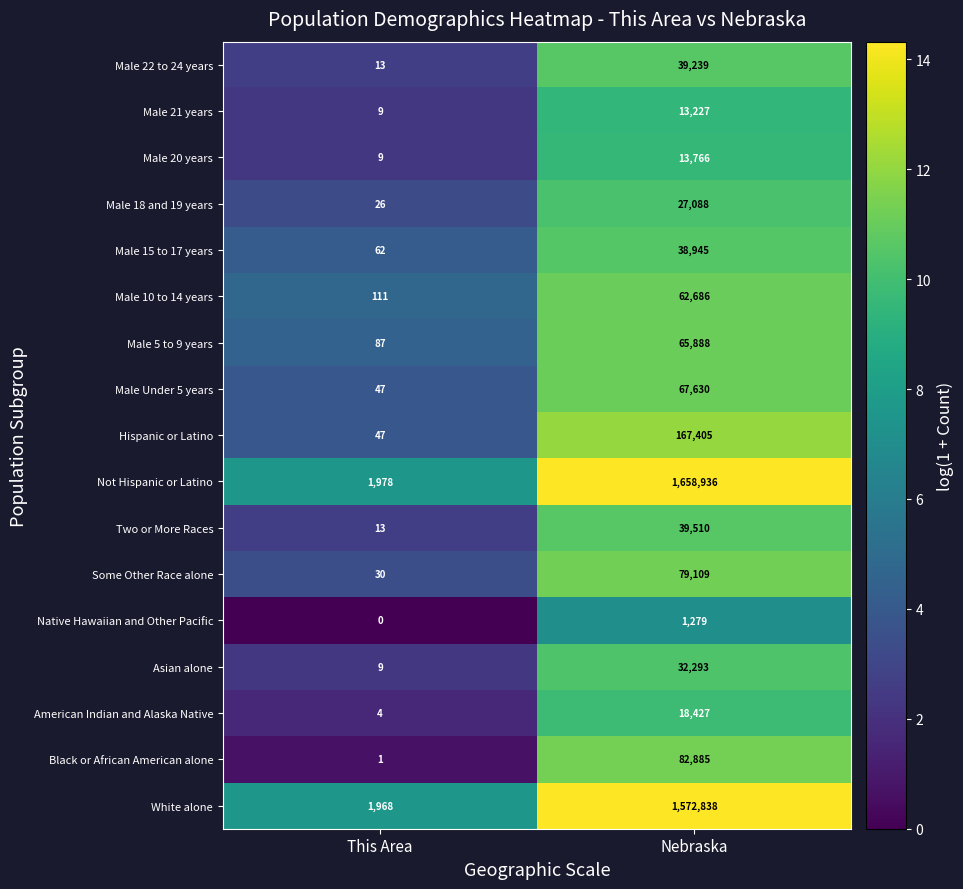

The Male 5 to 9 years series shows 43 at This Area. True or false?

False